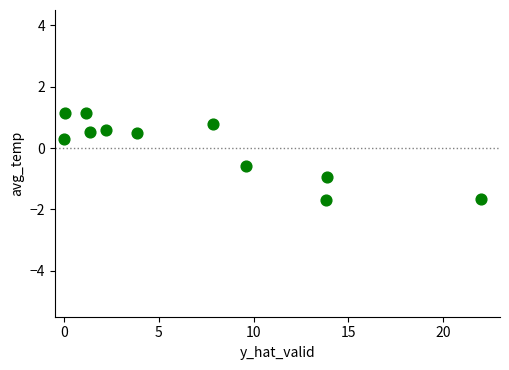

What is the average X value?

6.9